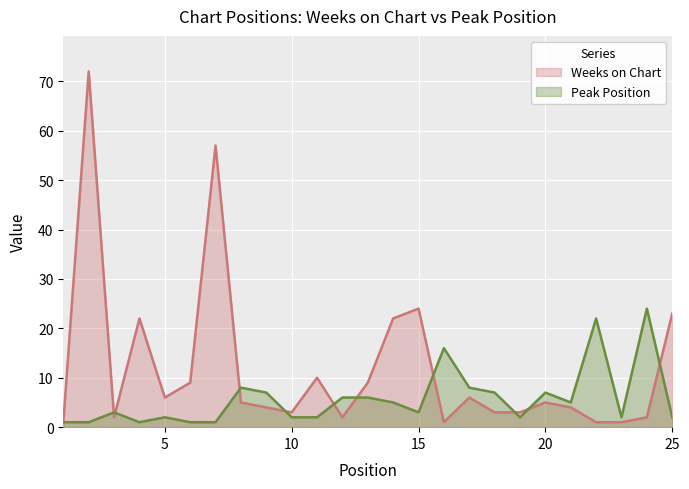

The value of Weeks on Chart at 11 is 10. True or false?

True